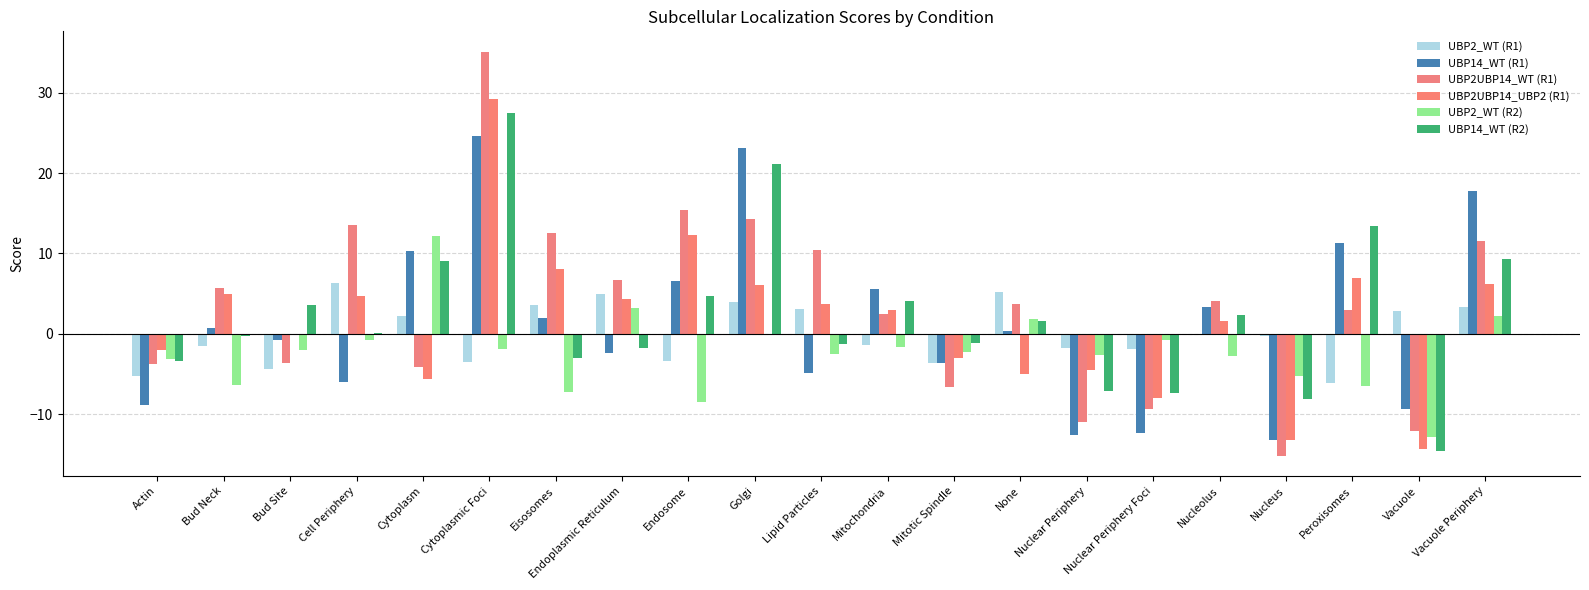

Which category has the lowest value in the UBP2UBP14_UBP2 (R1) series?

Vacuole